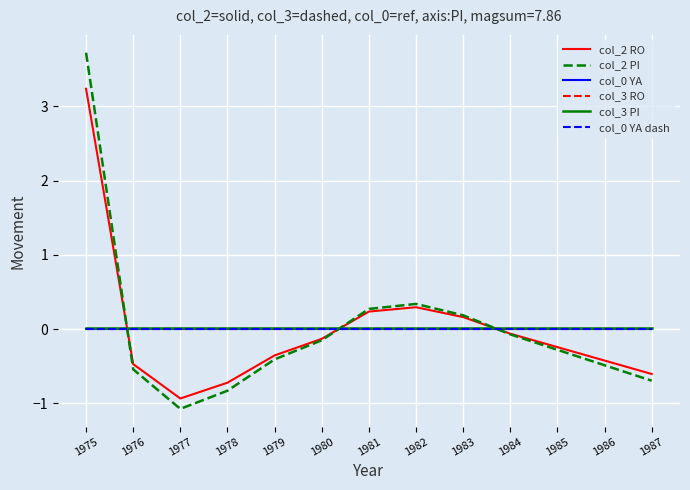

Is this an area chart (filled region under the line)?

No